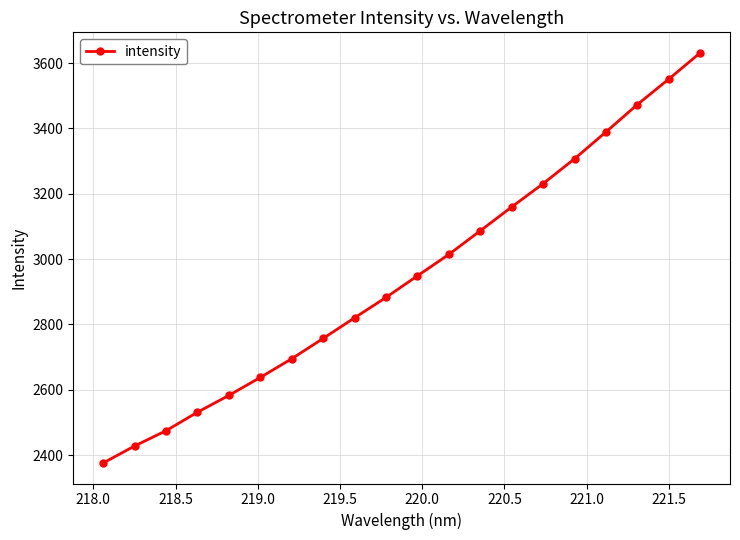

True or false: there are more than 2 points higher than both neighbors.

False